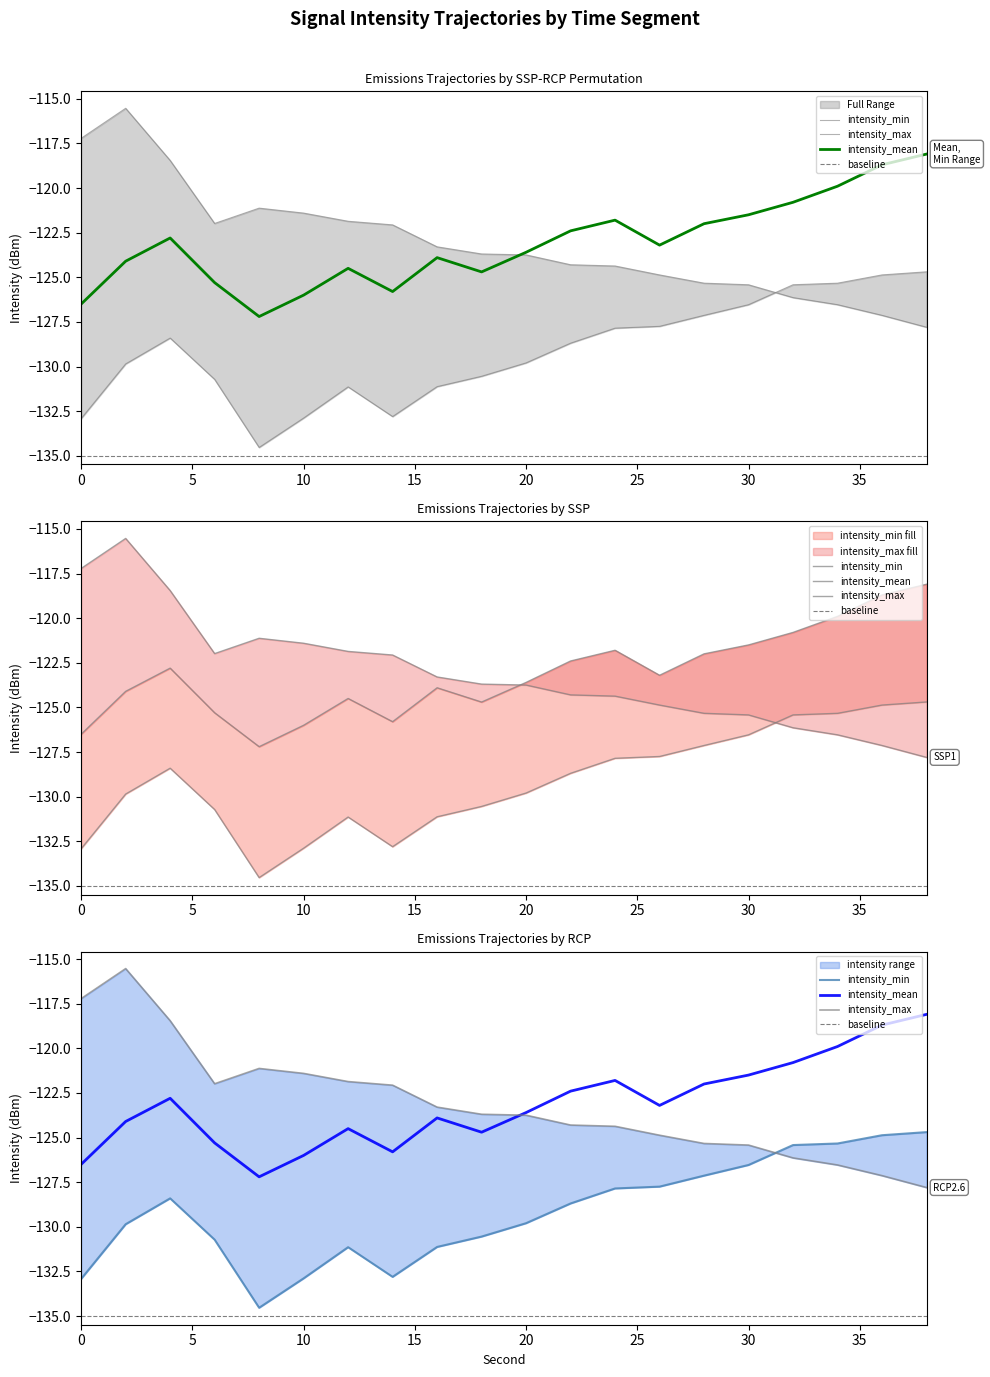

Where is intensity_min nearest to the value -129?

22